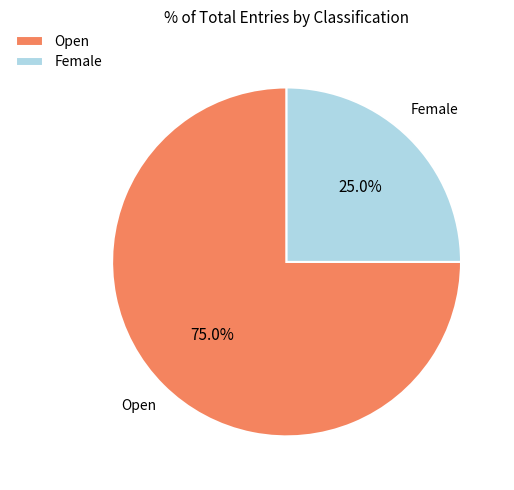

Is it true that Female is 25% of the pie?

True